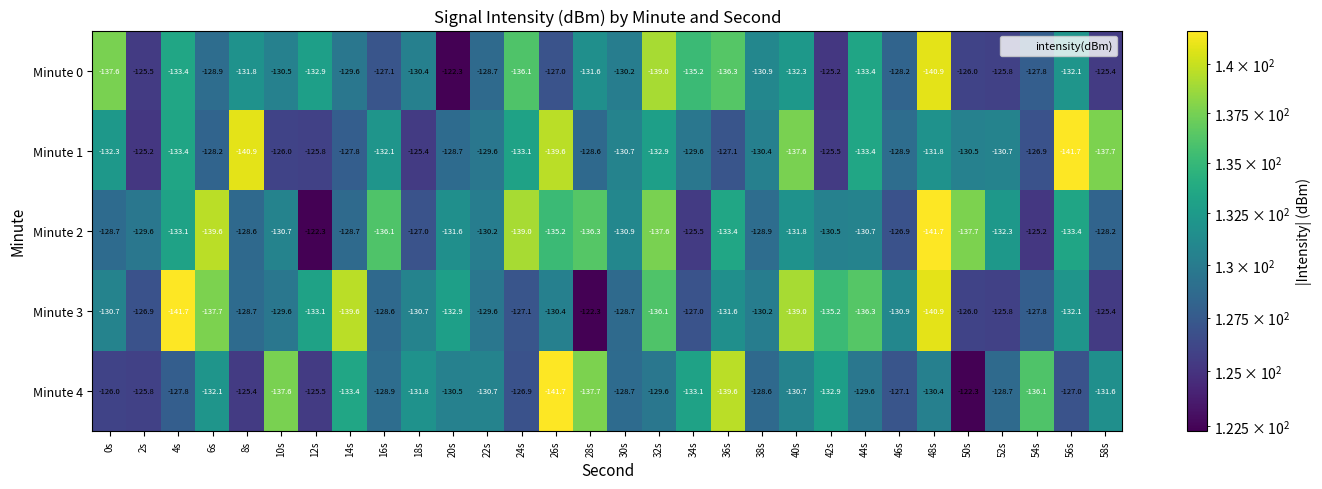

How many data points does each series have?

30